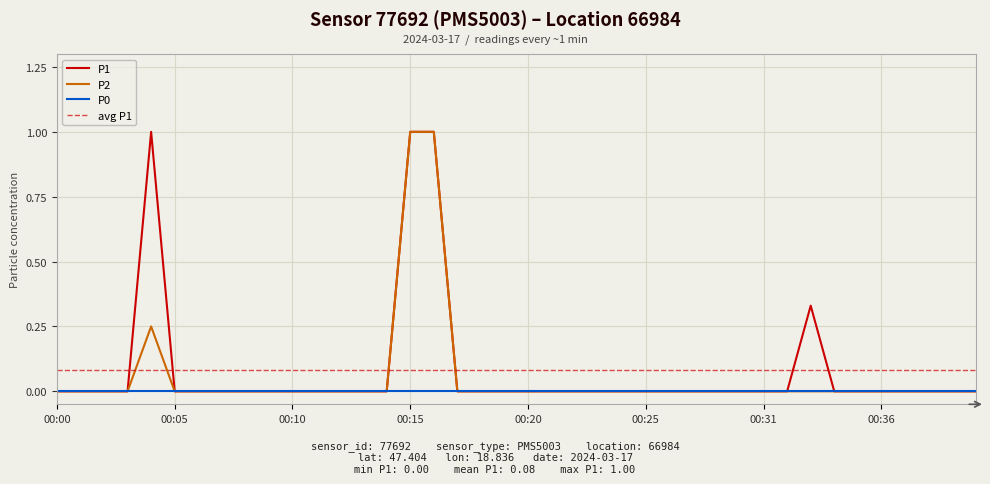

What is the average value of the P1 series?

0.1